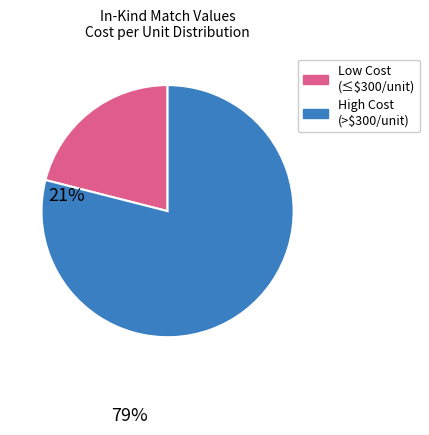

Does any single category account for the majority?

Yes